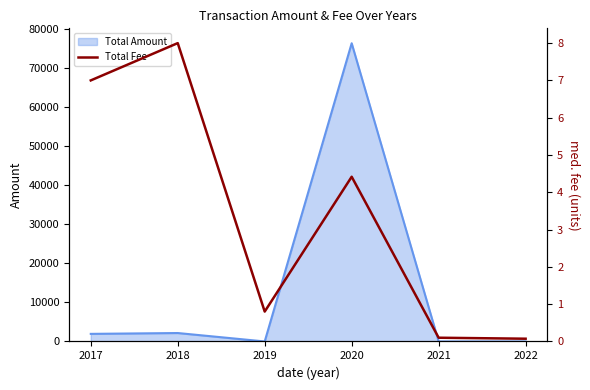

What is the difference between the maximum and second lowest values?

7.9